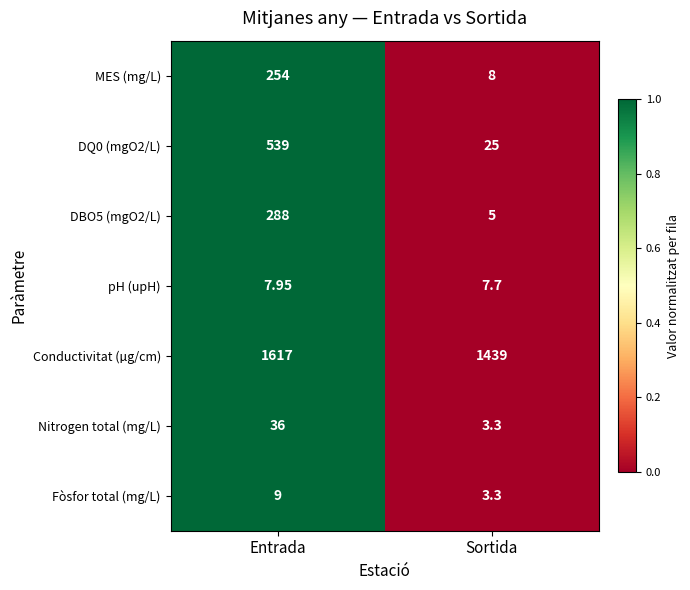

Which series has the largest total across all categories?

Conductivitat (µg/cm)